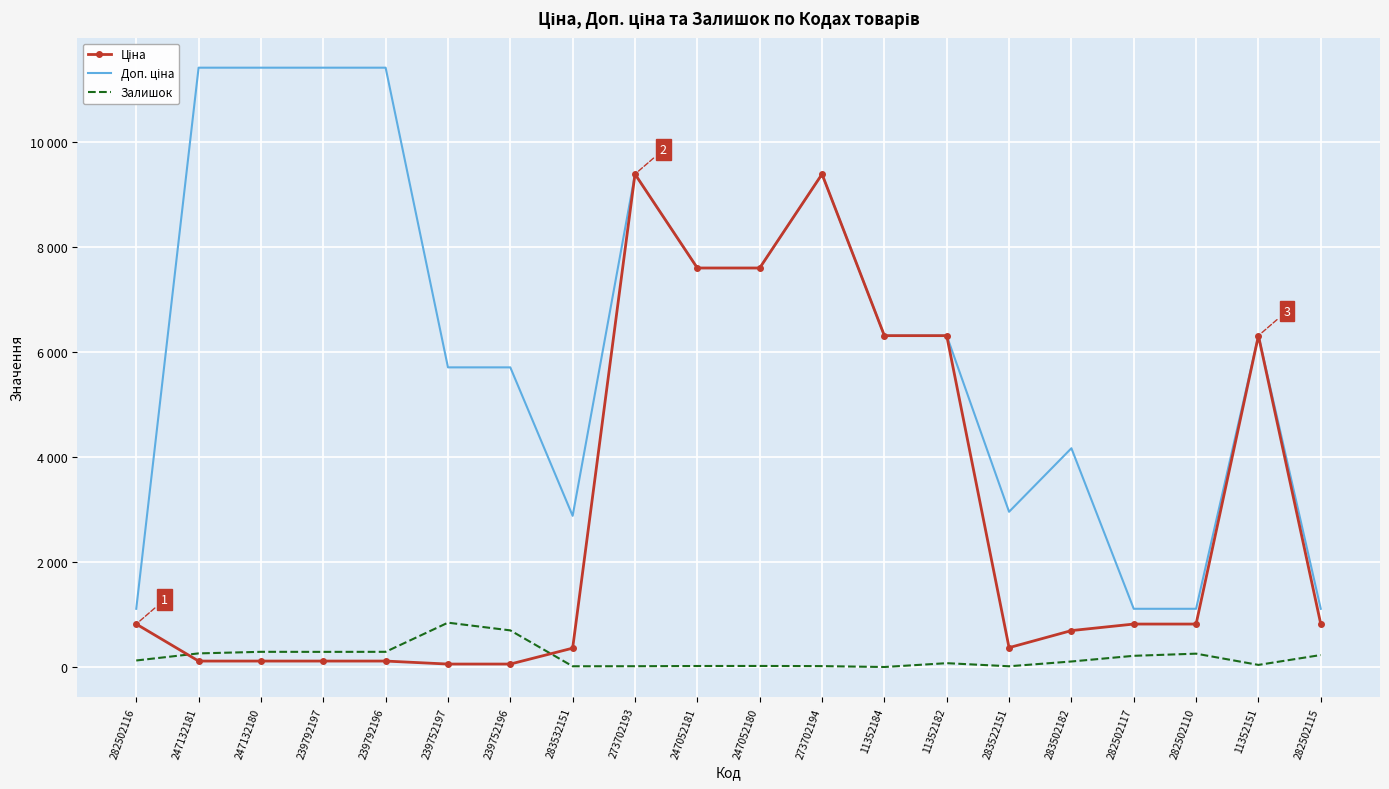

Where is Доп. ціна nearest to the value 6259?

11352184